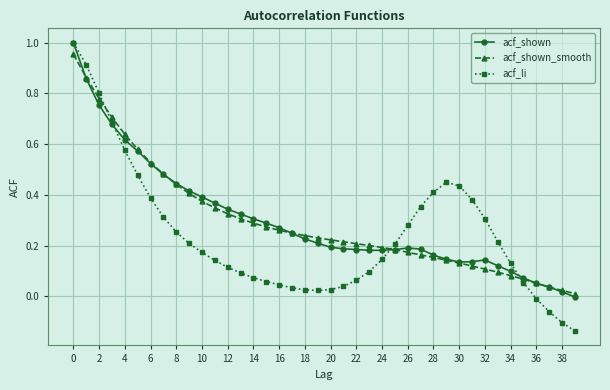

True or false: acf_li has more than 0 points higher than both neighbors.

True